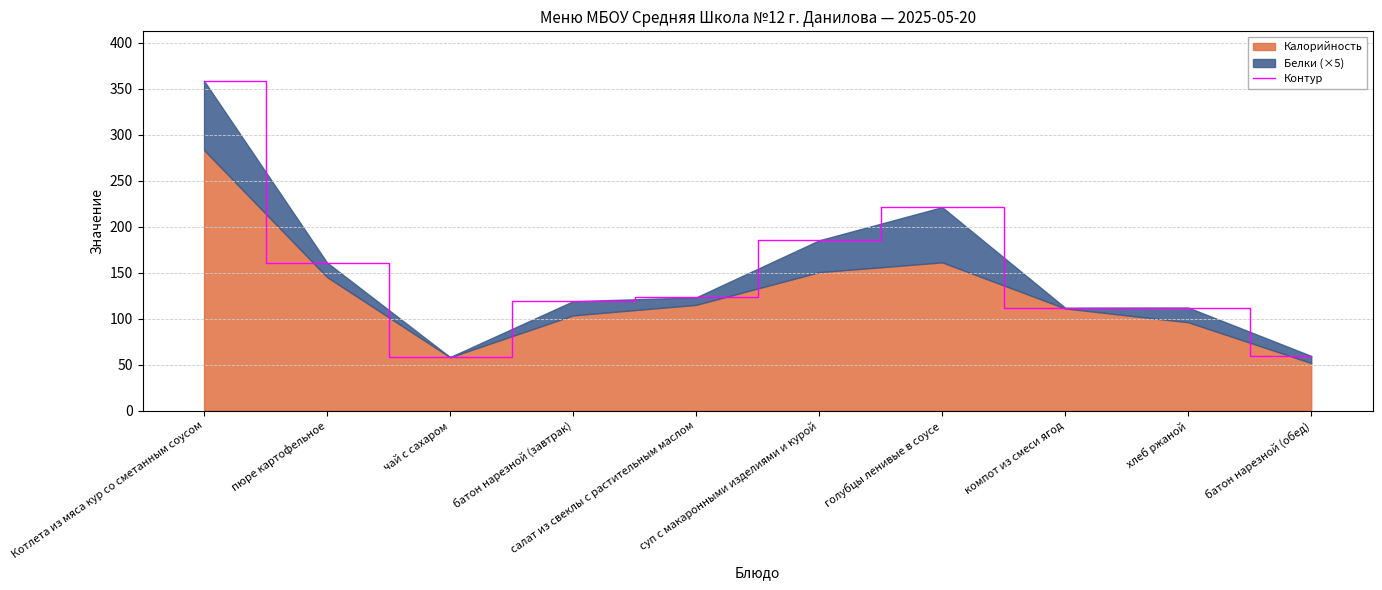

What is the difference between the values at салат из свеклы с растительным маслом and Котлета из мяса кур со сметанным соусом?

235.4